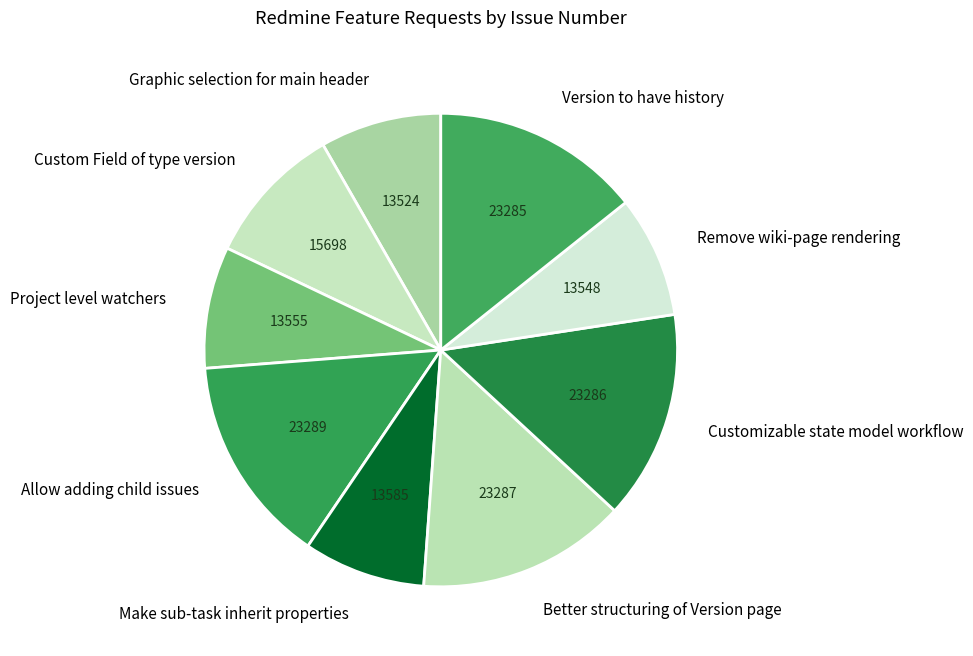

How many segments does this pie chart have?

9